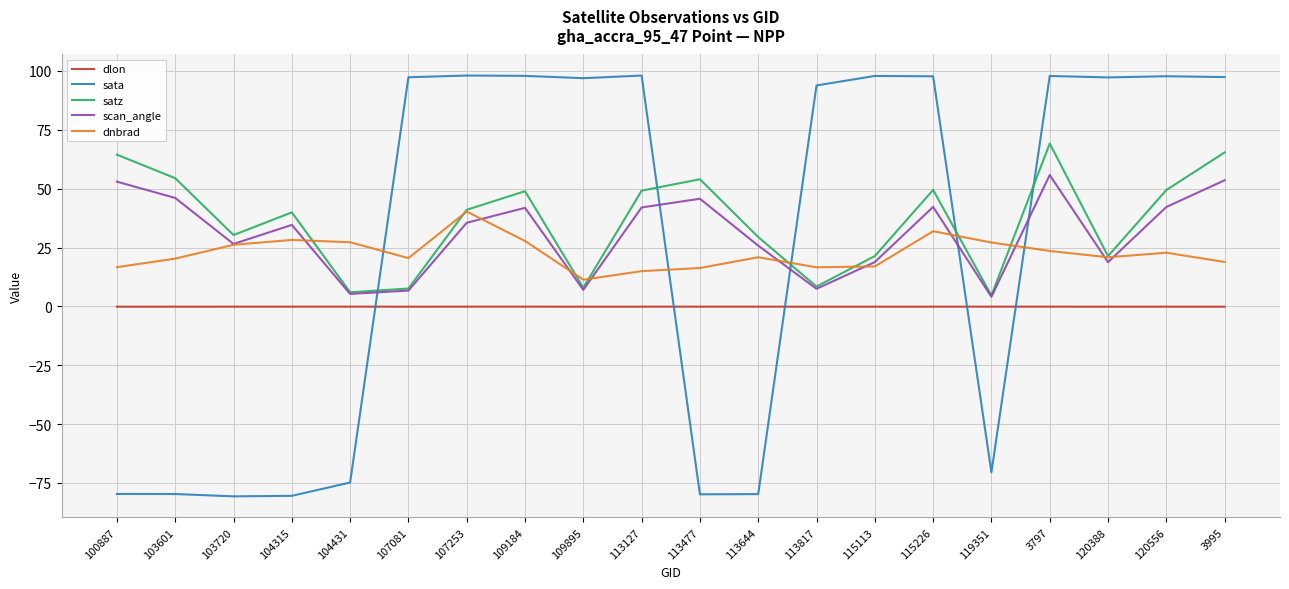

The value of satz at 103601 is 54.5. True or false?

True